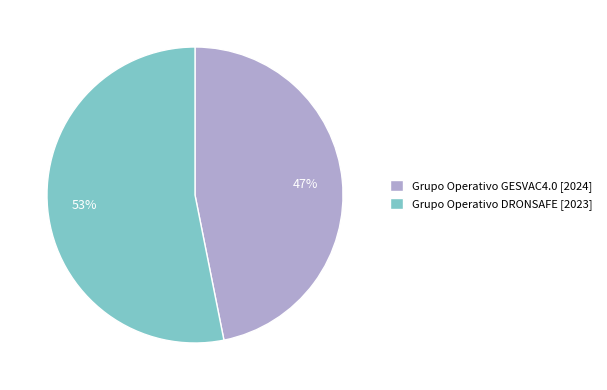

Is it true that Grupo Operativo GESVAC4.0 [2024] is 47% of the pie?

True